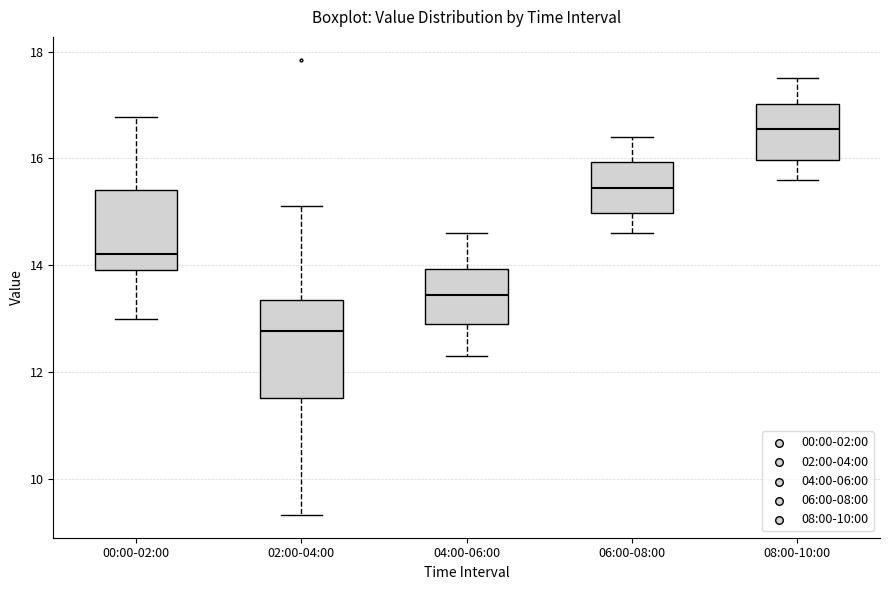

Which box's median line is the lowest?

02:00-04:00